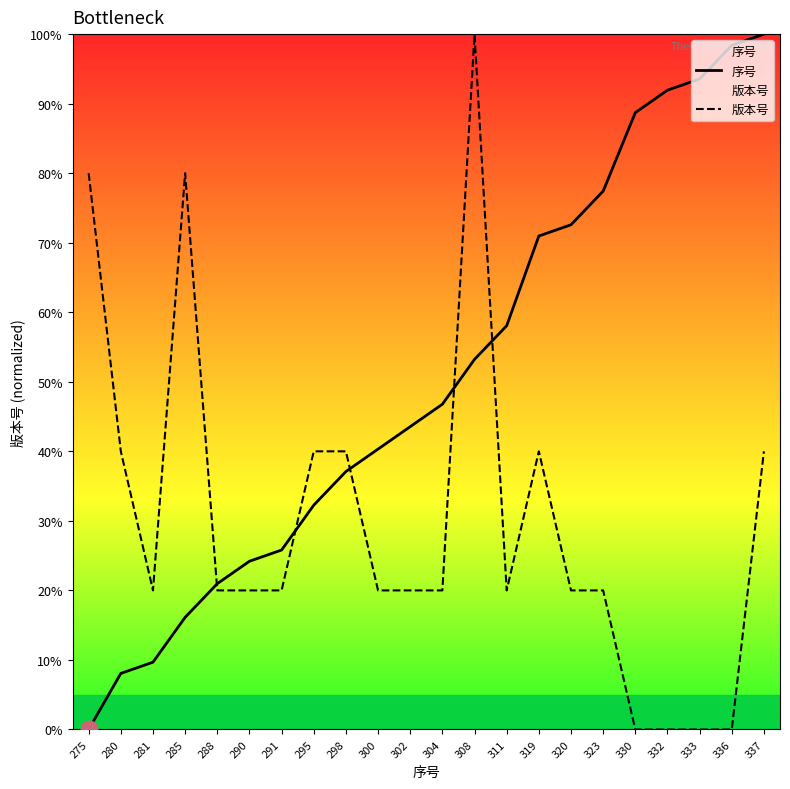

What is the greatest value displayed?

100.0